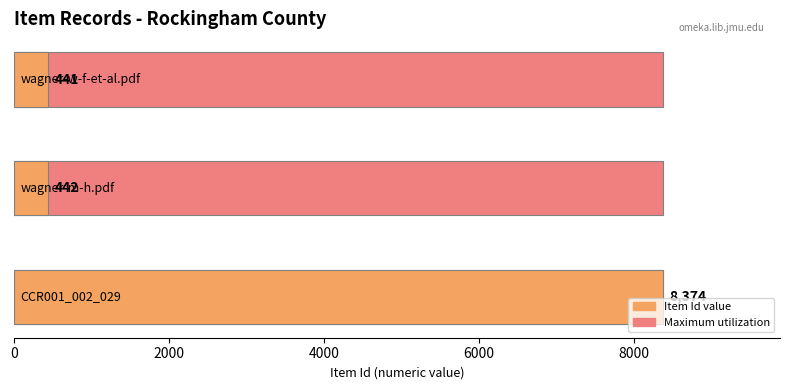

The chart shows a value of 442 at wagner-m-h.pdf. True or false?

True